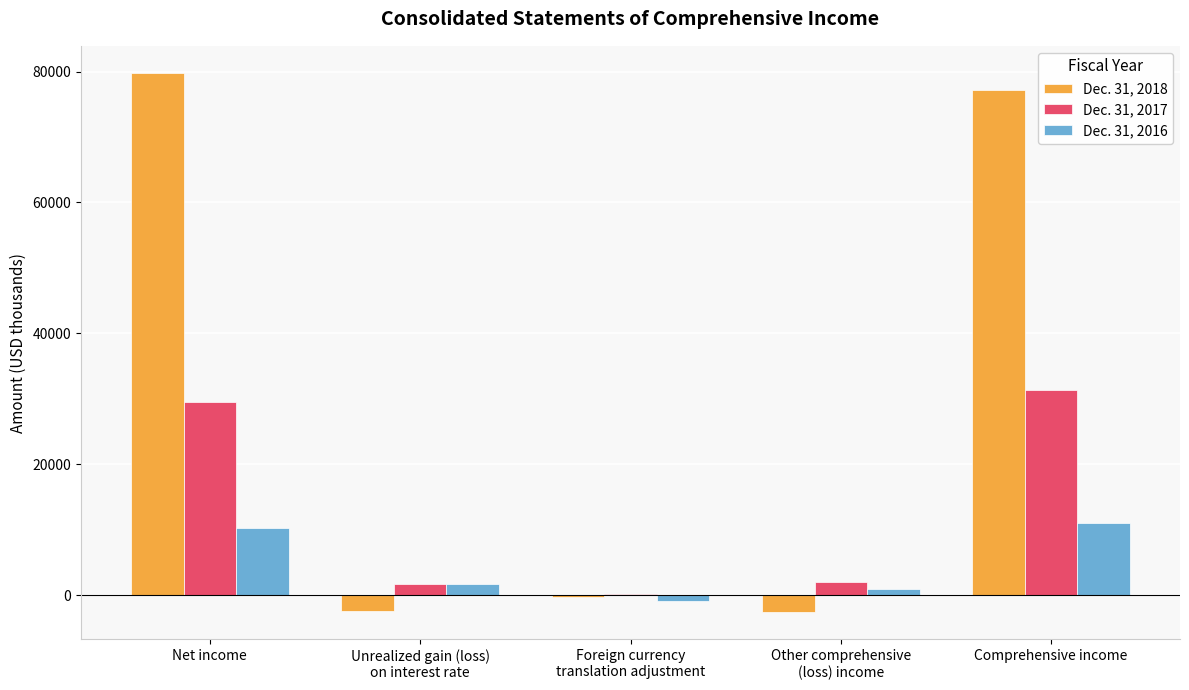

Between Net income and Other comprehensive
(loss) income, which series saw the biggest shift?

Dec. 31, 2018